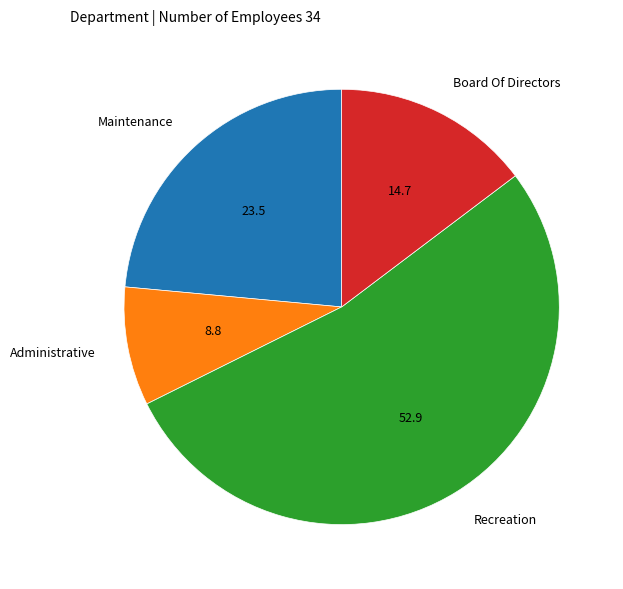

Is it true that Administrative is 9% of the pie?

True